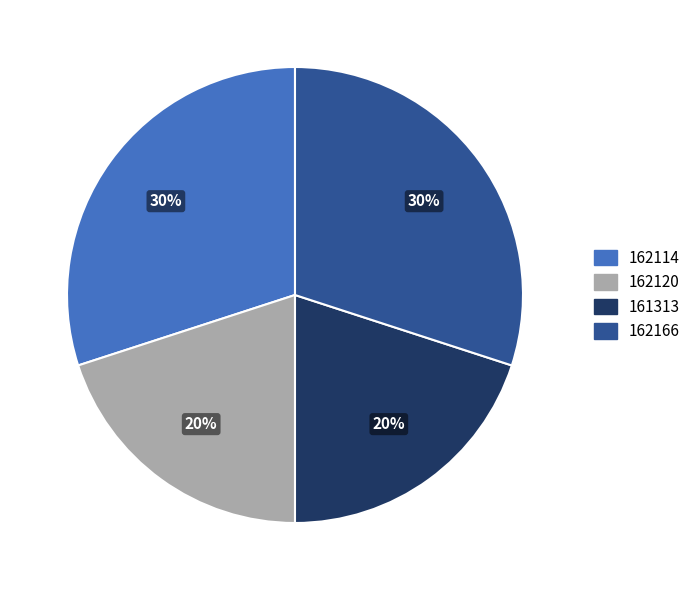

To the nearest percent, what portion does 162120 represent?

20%